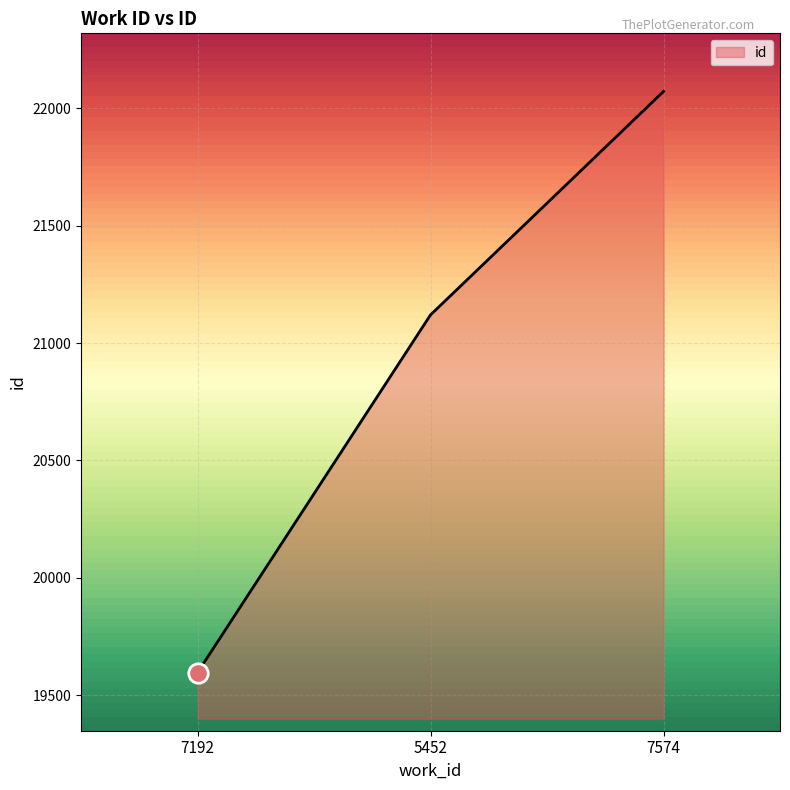

What is the change in value from 7192 to 7574?

+2476